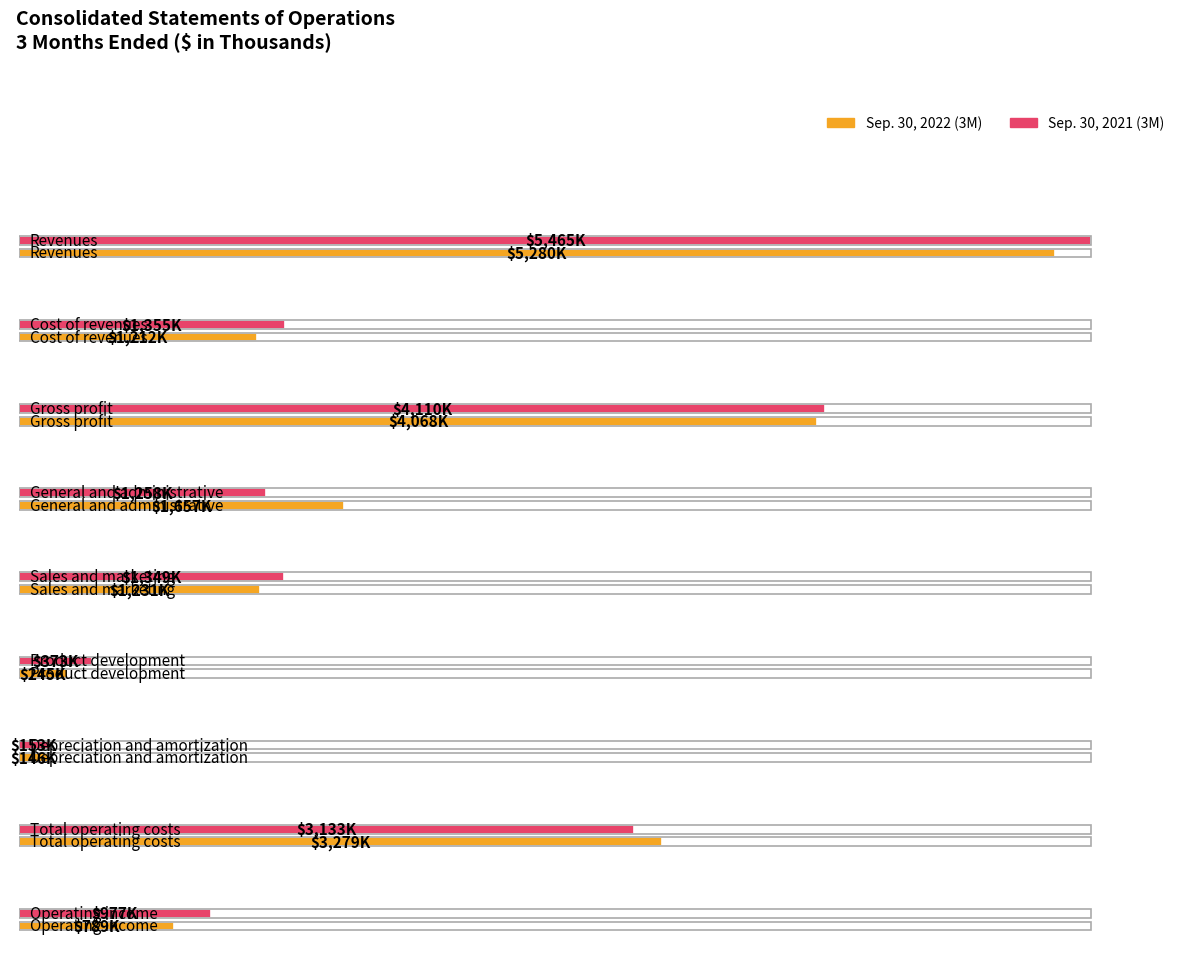

The value of Sep. 30, 2022 (3M) at Product development is 245. True or false?

True